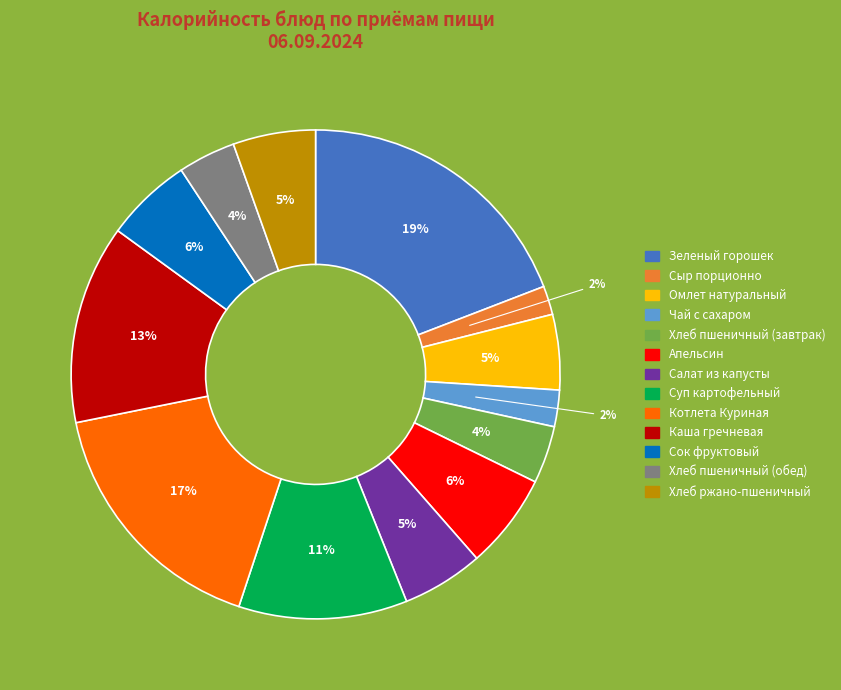

Which slice is the largest?

Зеленый горошек